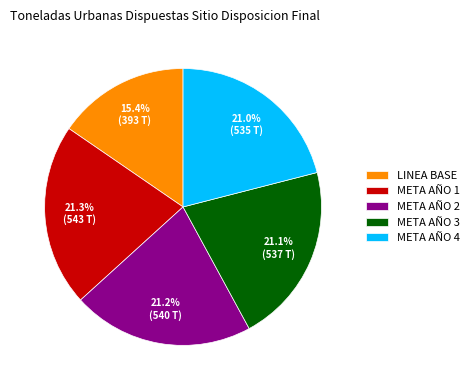

Do META AÑO 4 and META AÑO 2 together represent more than half of the pie?

No